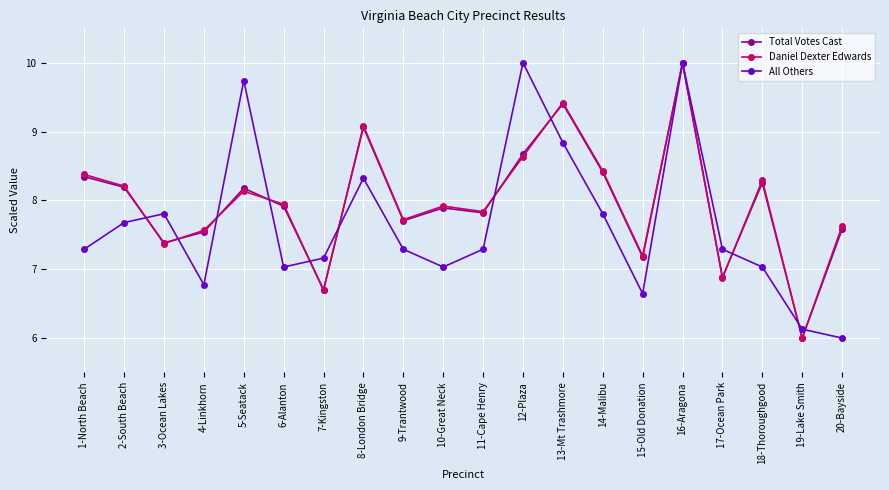

What is the approximate value of Daniel Dexter Edwards at 2-South Beach?

8.2